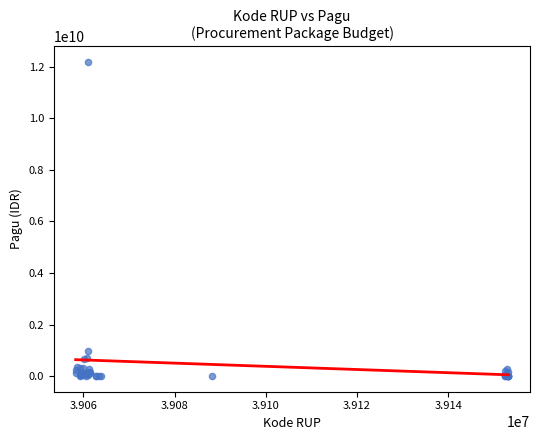

What Y value in the scatter plot is closest to 6092566000?

971640000